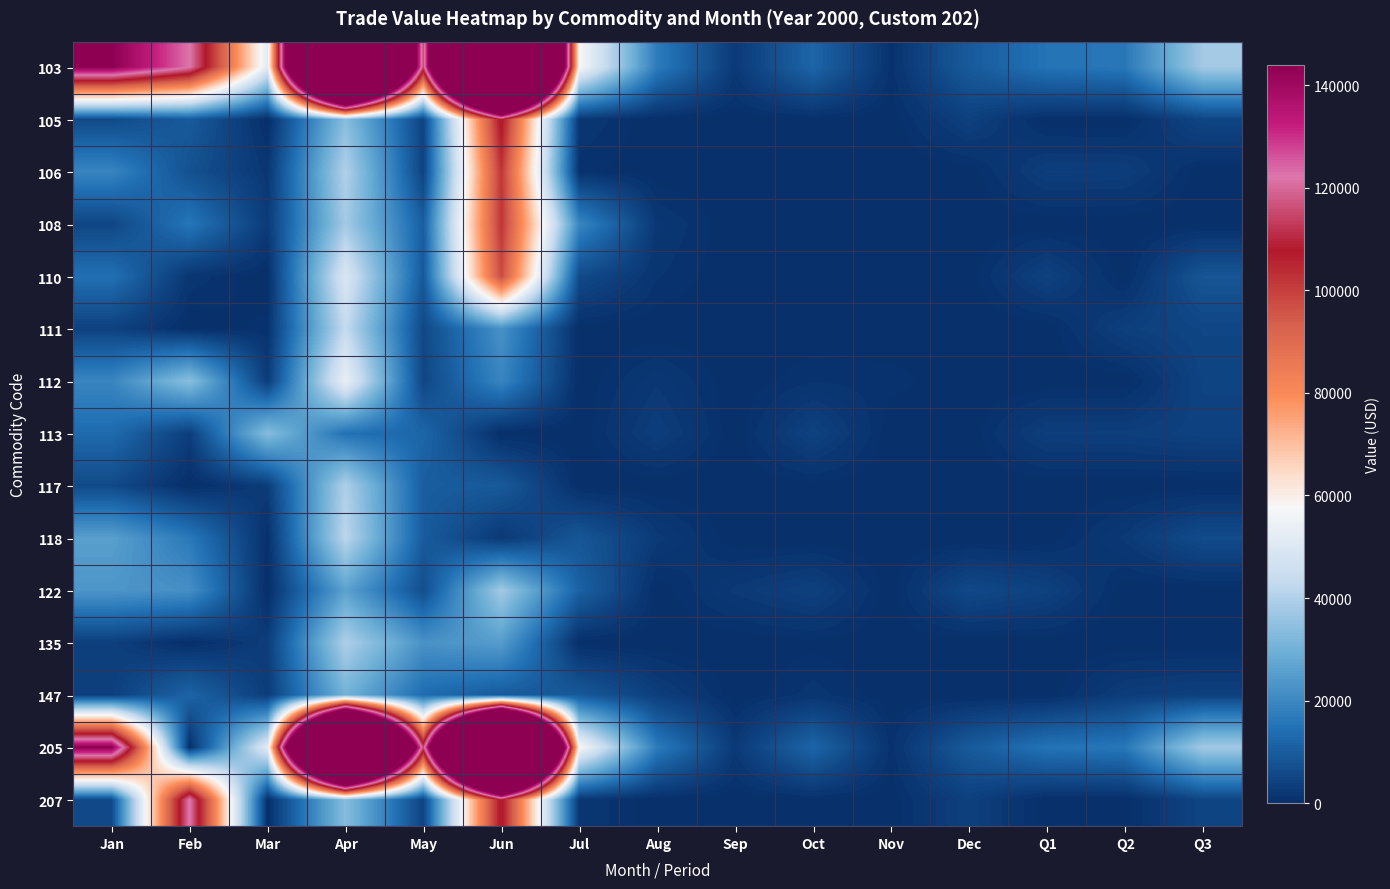

At how many categories does at least one series exceed 14237?

11